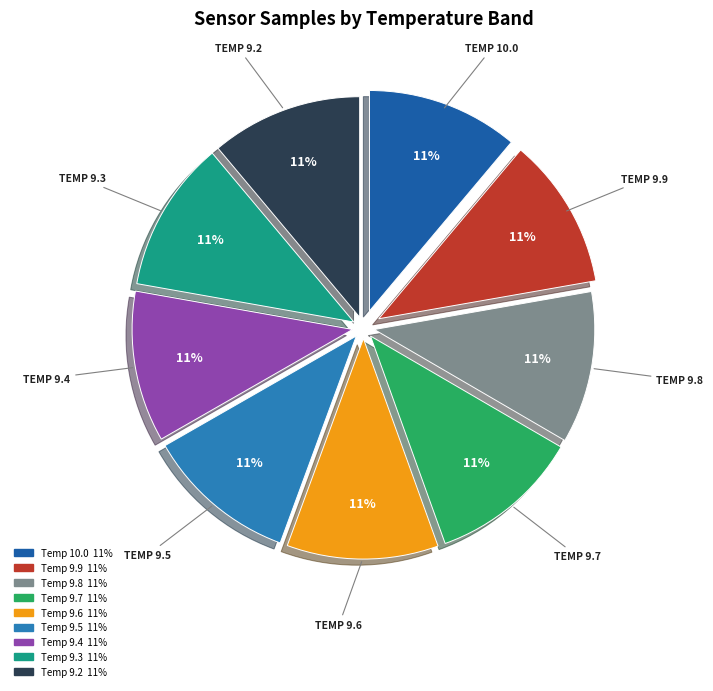

To the nearest percent, what is the combined percentage of Temp 9.8 and Temp 9.7?

22%